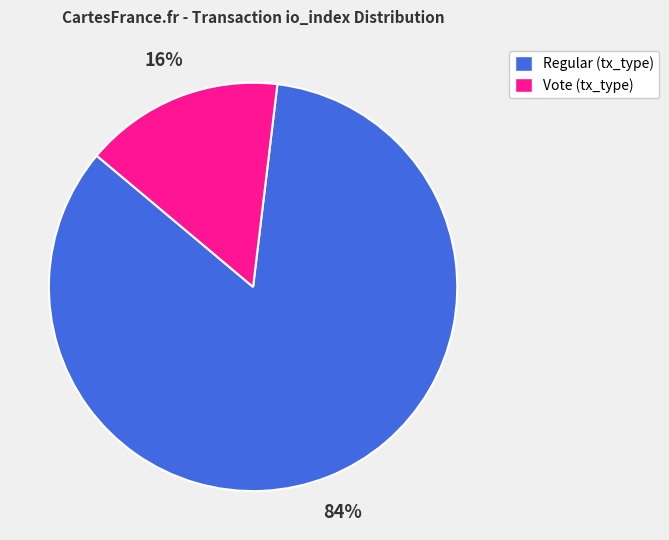

Which has a higher value, Vote (tx_type) or Regular (tx_type)?

Regular (tx_type)